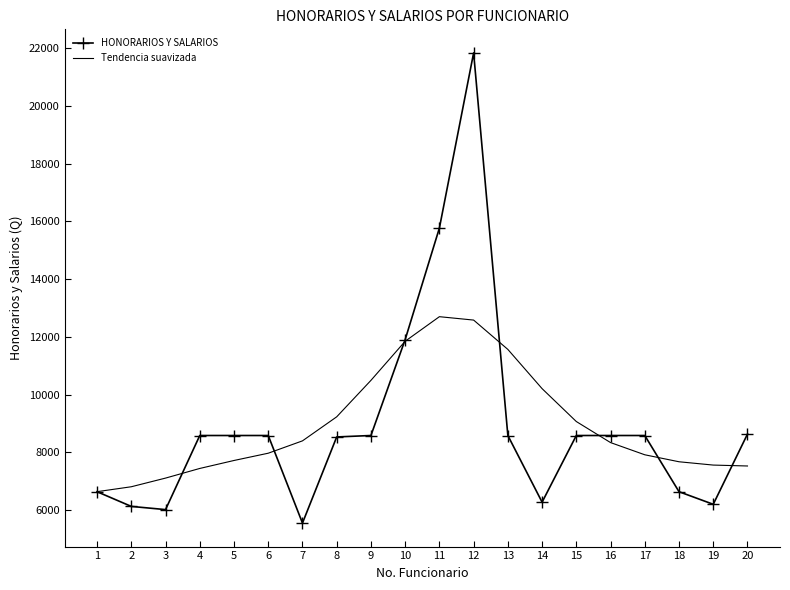

What is the difference between the maximum and minimum values in the HONORARIOS Y SALARIOS series?

16282.4